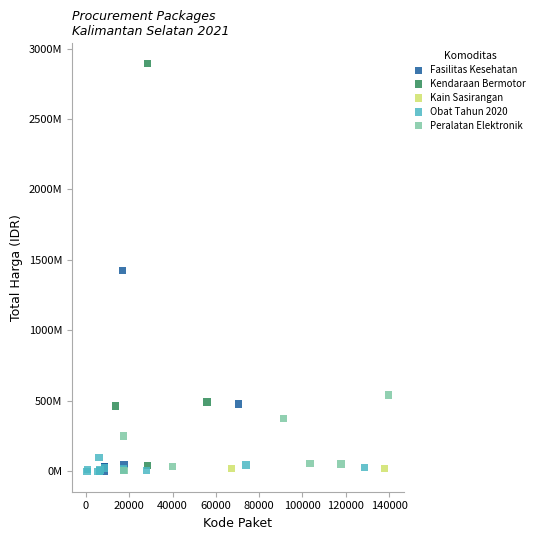

Which series has the widest spread of Y values?

Kendaraan Bermotor